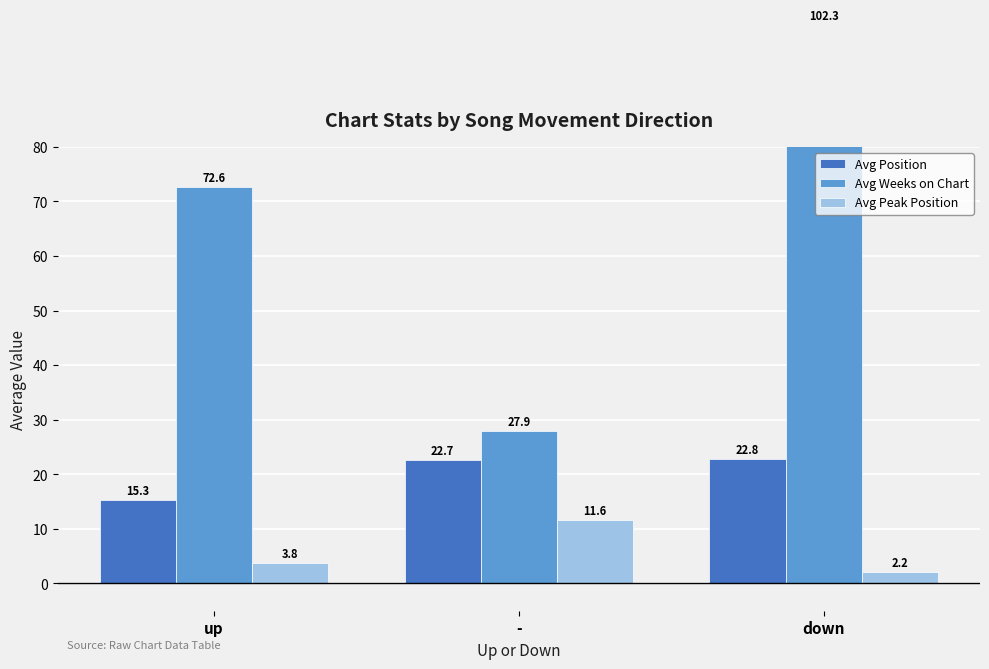

Is it true that Avg Position equals 22.8 at down?

True